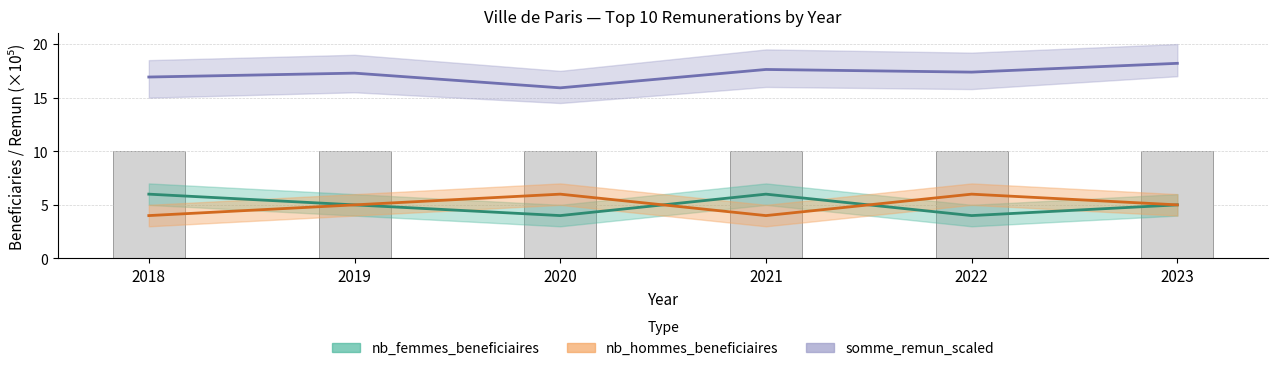

What is the total value across all series at 2020?

25.9